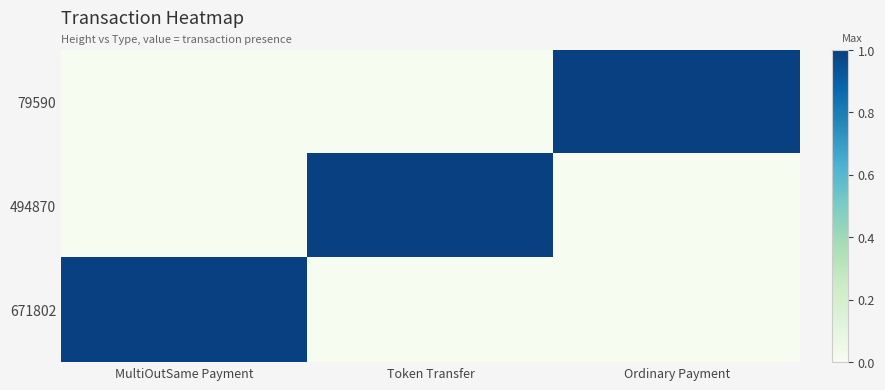

Reading right to left, list all the values displayed in this chart.

79590: Ordinary Payment=1	Token Transfer=0	MultiOutSame Payment=0
494870: Ordinary Payment=0	Token Transfer=1	MultiOutSame Payment=0
671802: Ordinary Payment=0	Token Transfer=0	MultiOutSame Payment=1